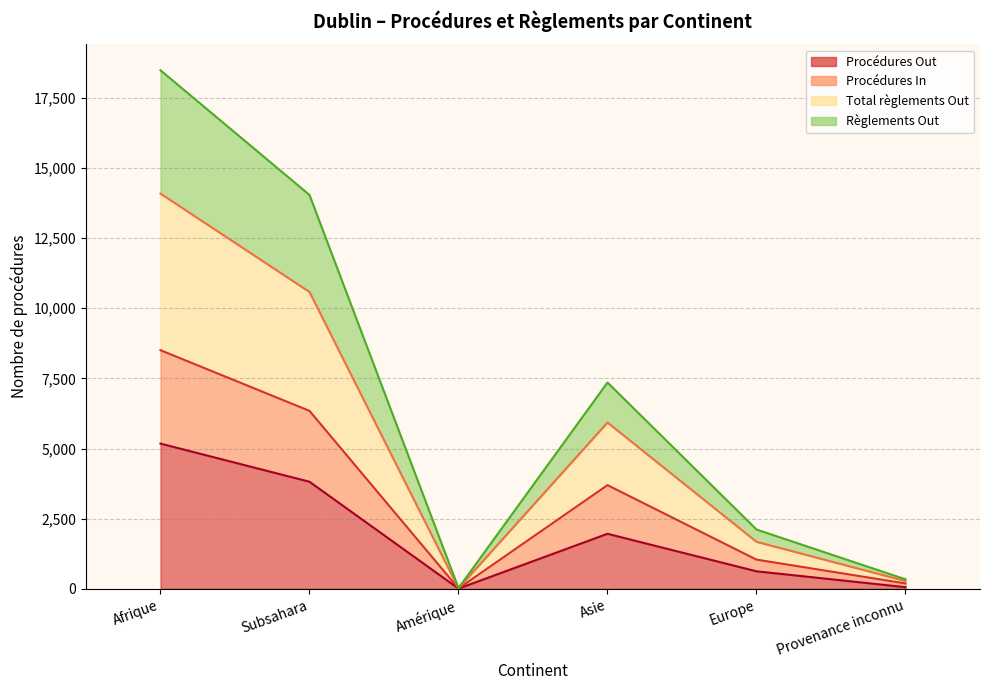

What is the spread (max minus min) of values at Asie?

5391